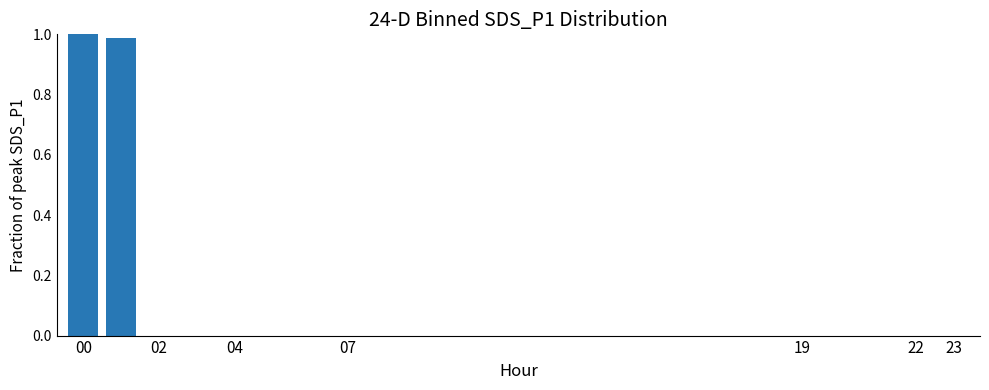

What is the sum of all values?

2.0